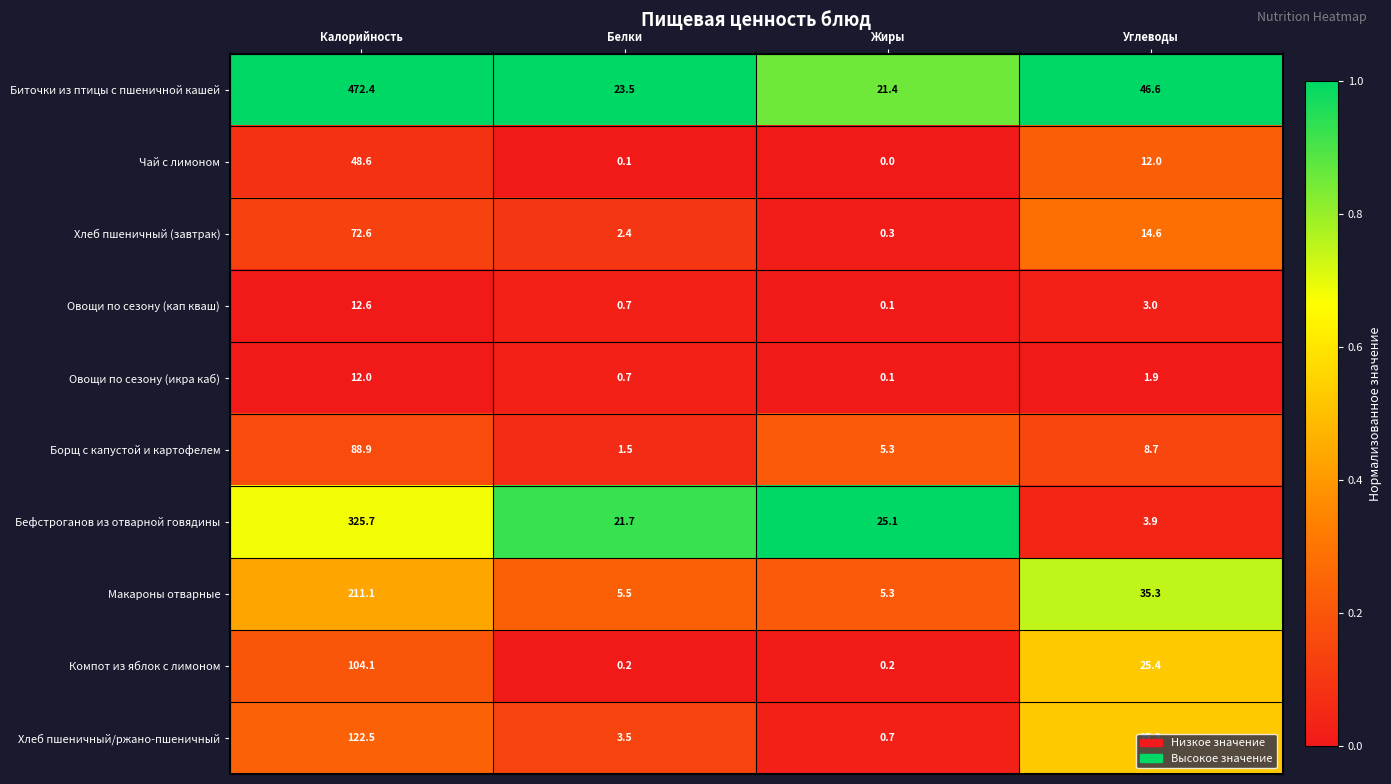

Which category has the lowest value across all series?

Жиры